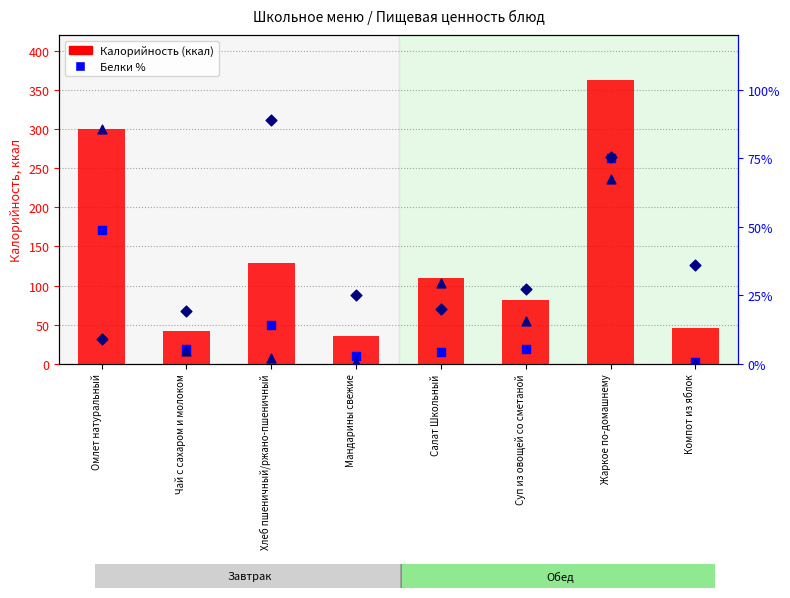

Is the value of Жиры % от макс. at Салат Школьный greater than the value of Углеводы % от макс. at Суп из овощей со сметаной?

Yes